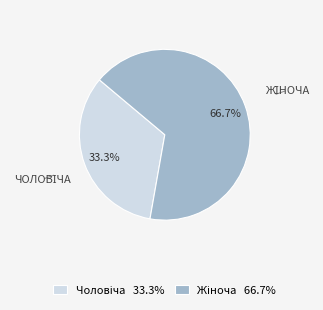

Count the number of slices in the pie.

2